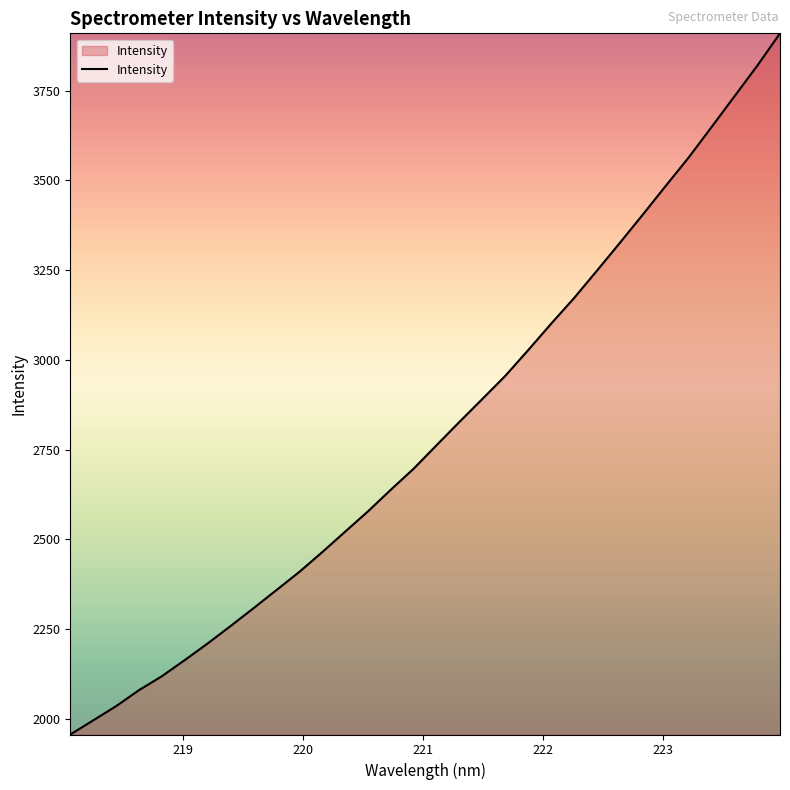

What is the difference between the maximum and minimum values?

1953.1